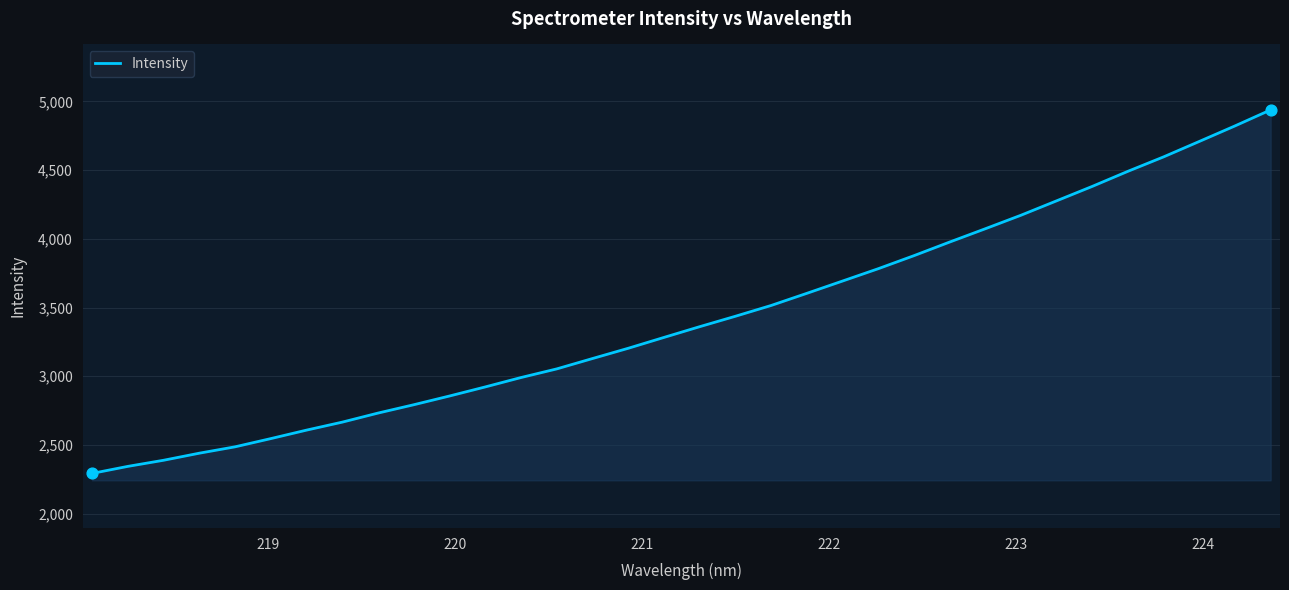

What is the difference between the maximum and minimum values?

2645.2